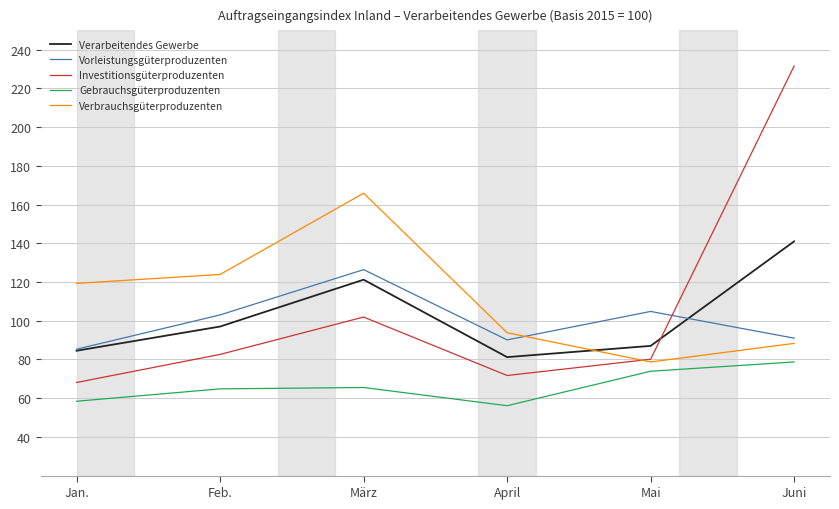

Where do Investitionsgüterproduzenten and Verarbeitendes Gewerbe first cross each other?

Mai and Juni